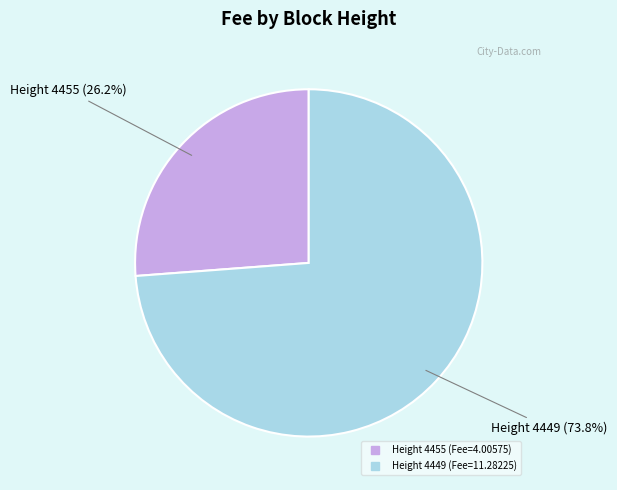

Does any single category account for the majority?

Yes